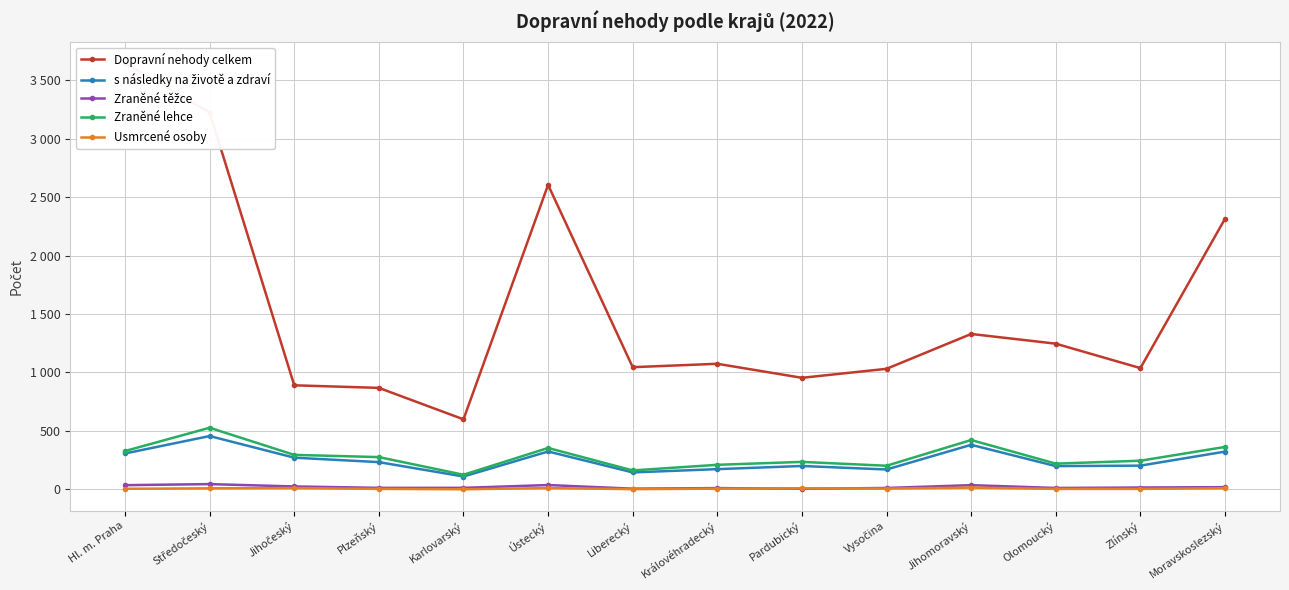

What position from the left is Karlovarský?

5